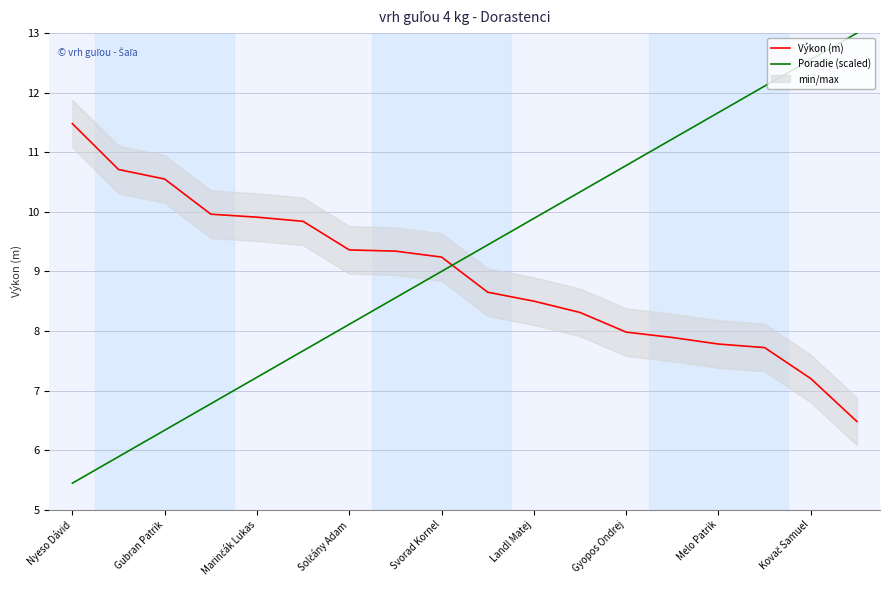

What is the sum of all Výkon (m) values?

160.9